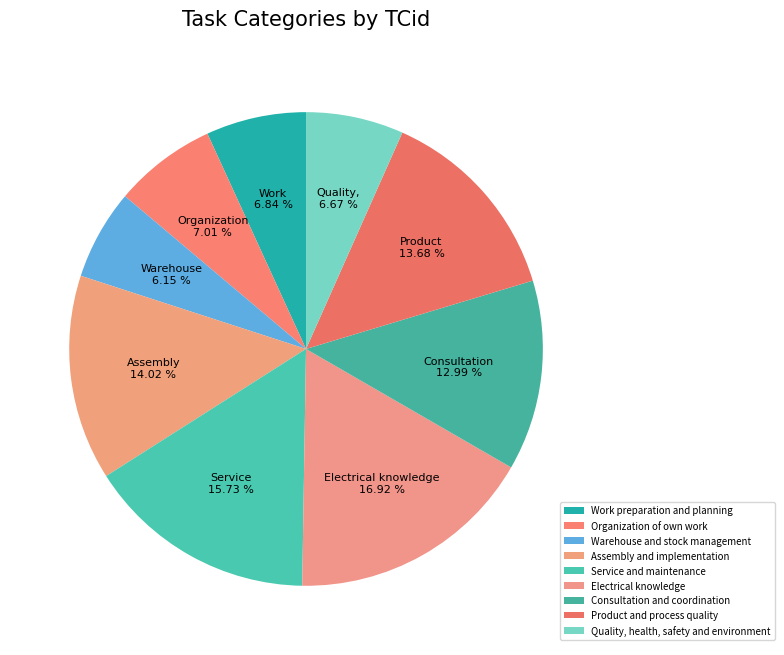

How many segments does this pie chart have?

9